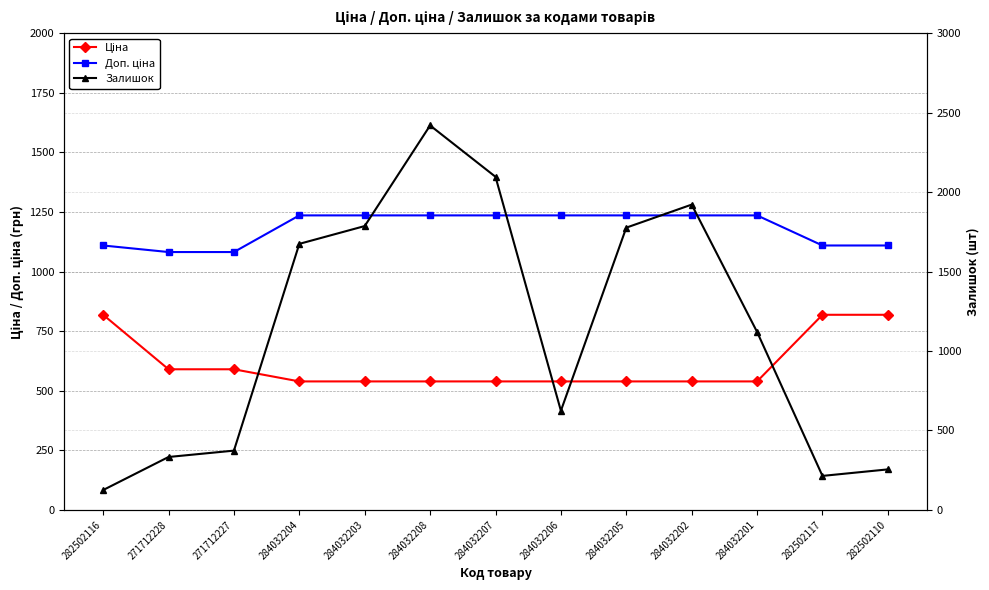

Which series ends up on top after the final intersection of Ціна and Залишок?

Ціна